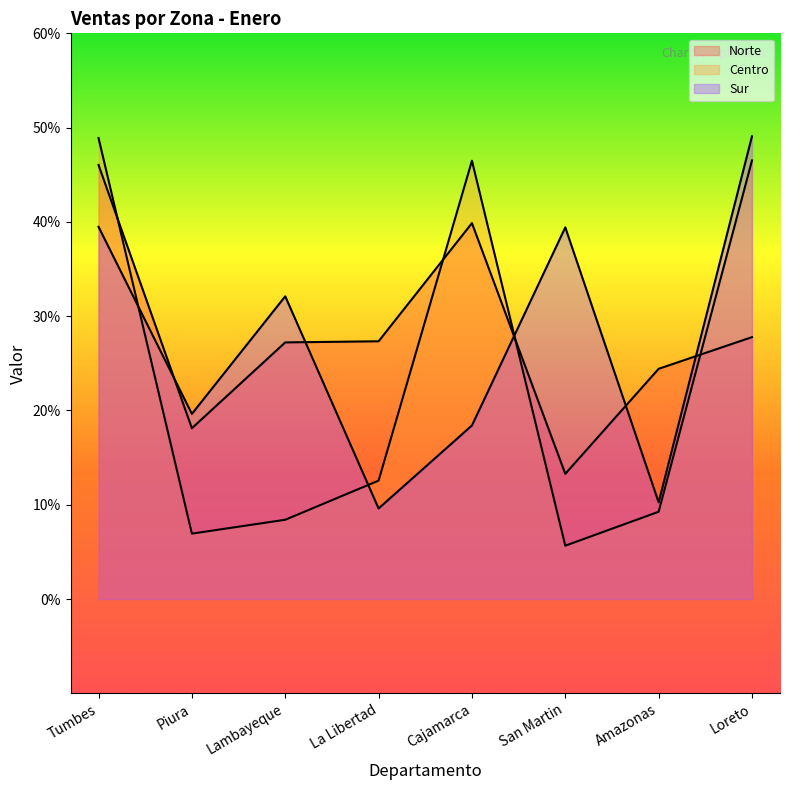

How many lines are shown in the chart?

3